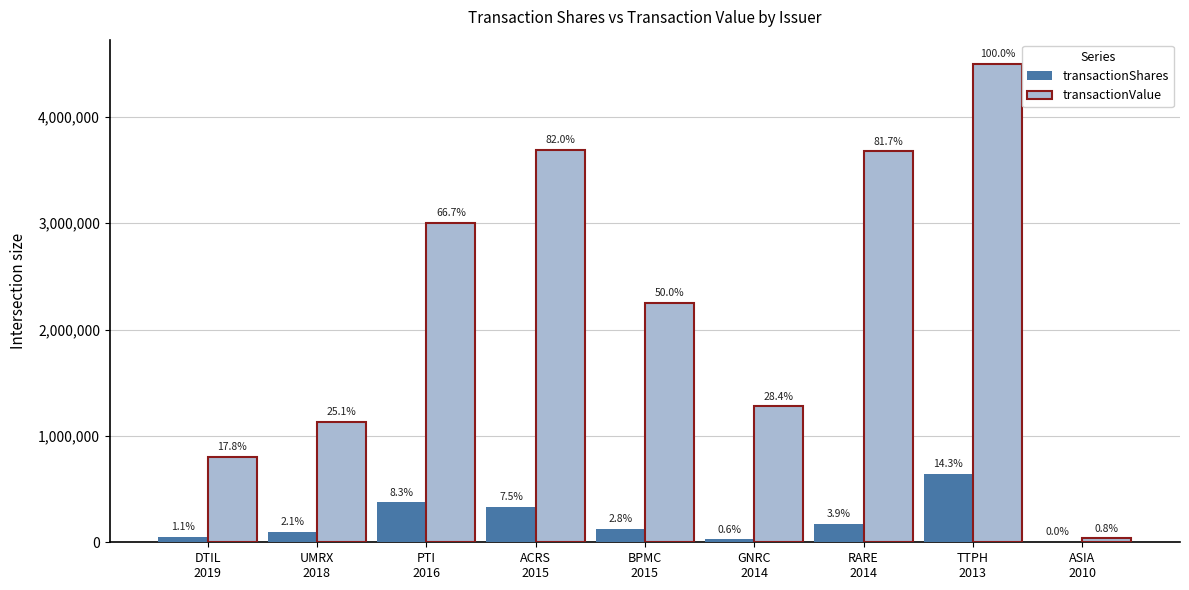

How many groups of bars are there?

9